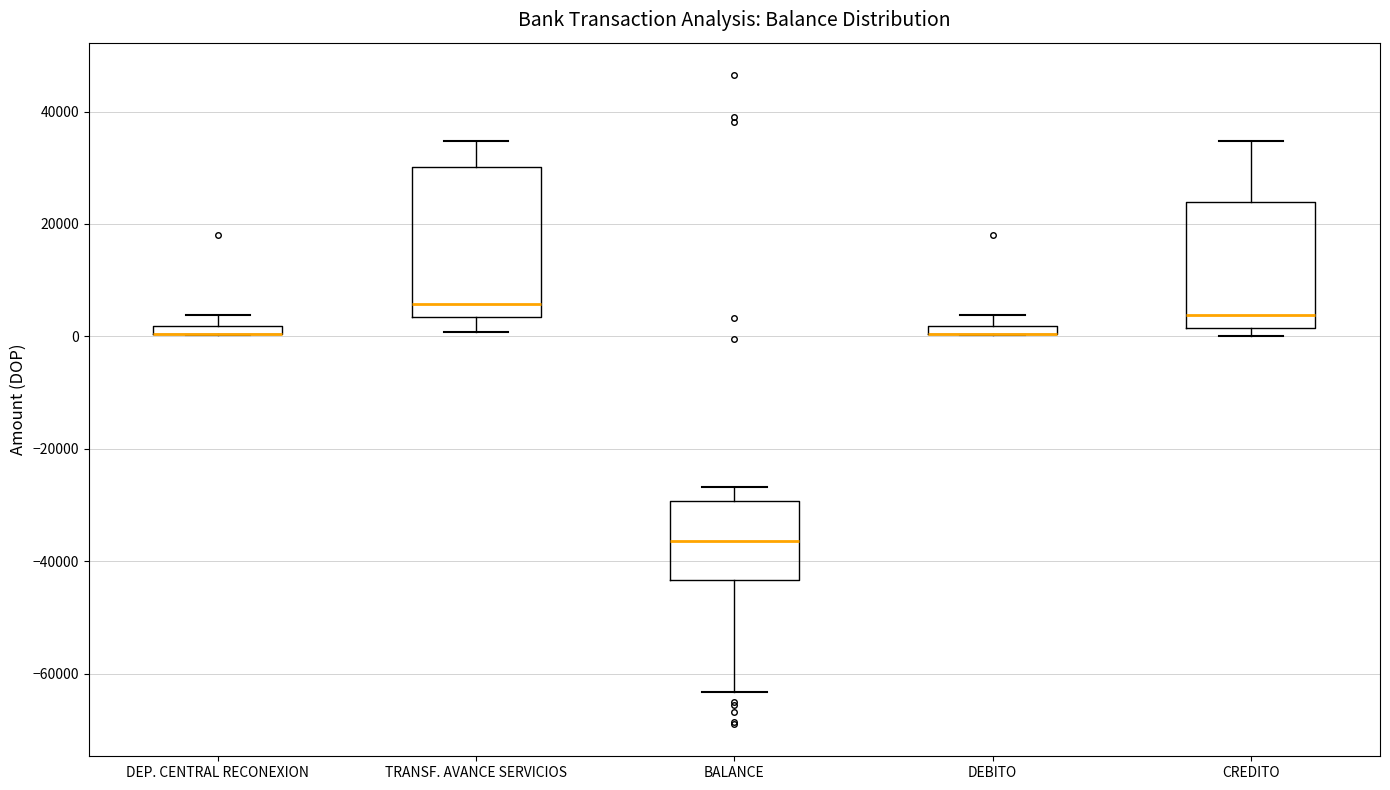

Comparing the boxes themselves (not the whiskers), which one is the tallest?

TRANSF. AVANCE SERVICIOS